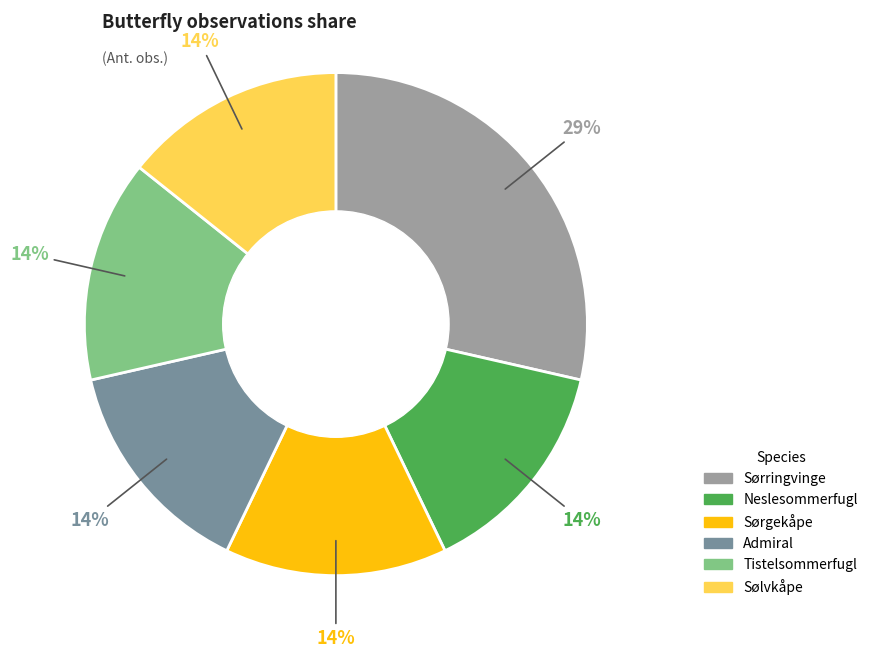

Combined, do Sørgekåpe and Tistelsommerfugl account for over 50%?

No